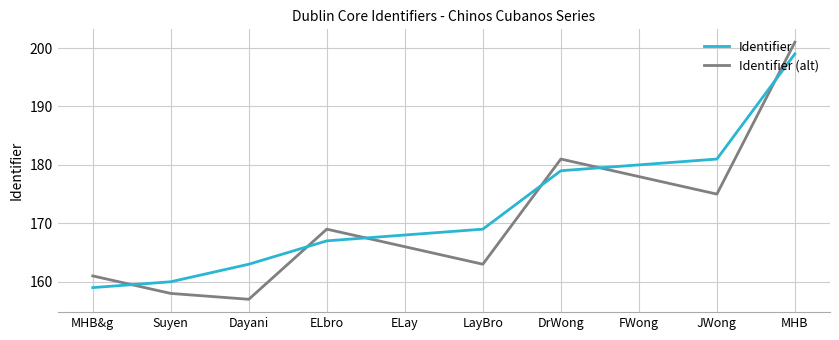

What is the maximum value for Identifier?

199